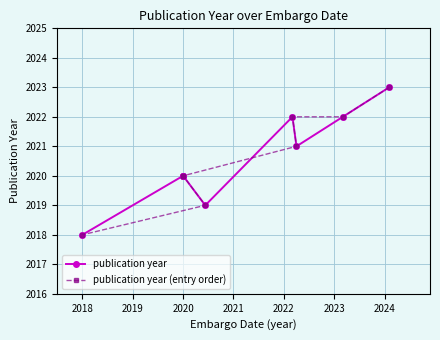

Is the value of publication year (entry order) at 2018 greater than the value of publication year at 2024?

No